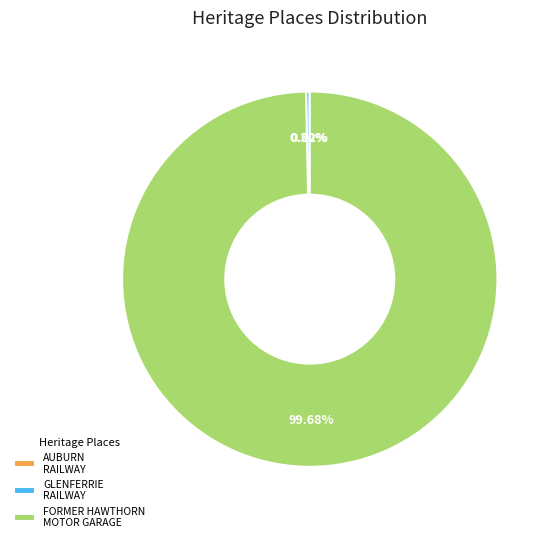

To the nearest percent, what is the difference between the largest and smallest slice percentages?

100%